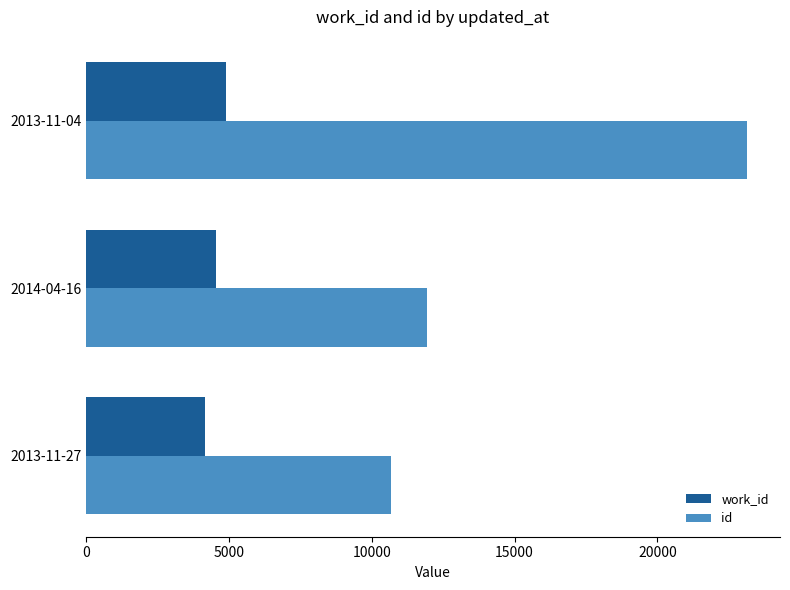

What is the average value of the work_id series?

4527